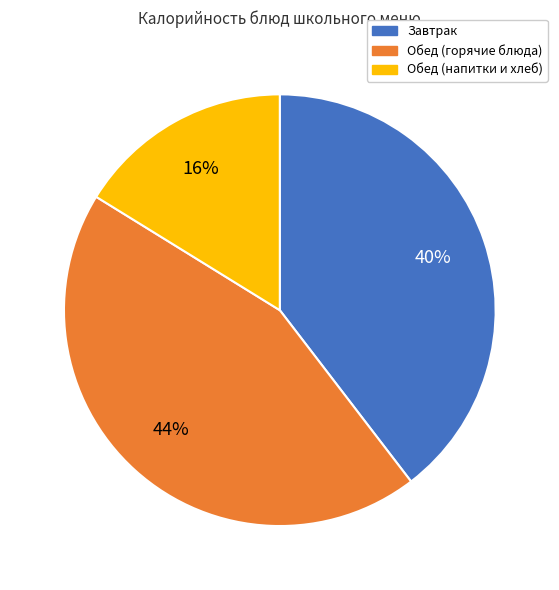

Is it true that Обед (напитки и хлеб) is 30% of the pie?

False